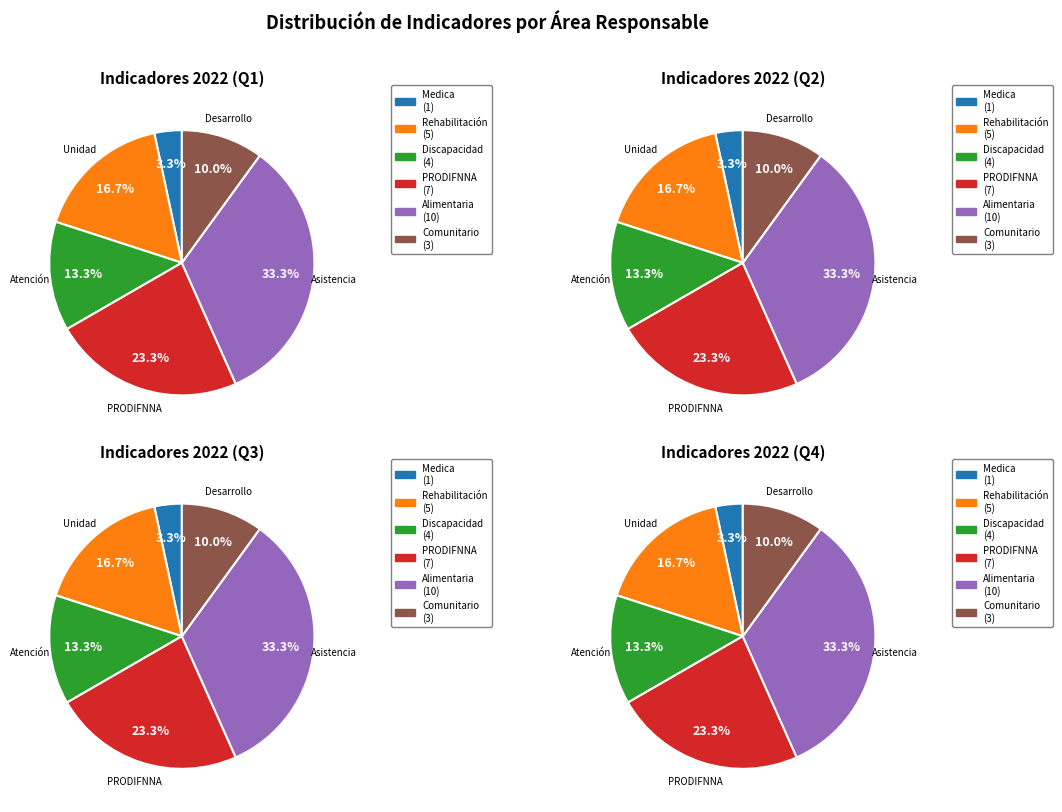

To the nearest percent, what is the difference between the Asistencia Medica and Atención a Personas con Discapacidad slice percentages?

10%